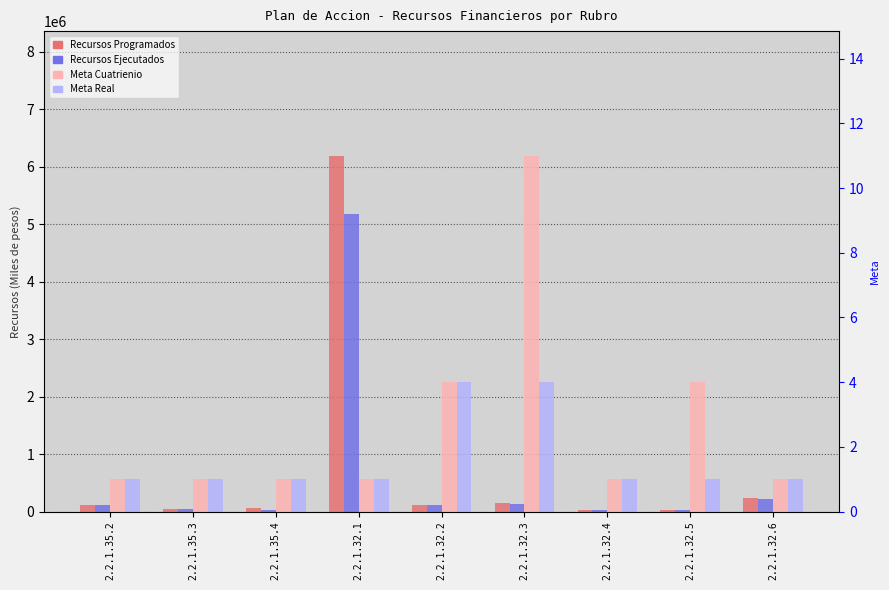

What is the smallest value displayed?

1